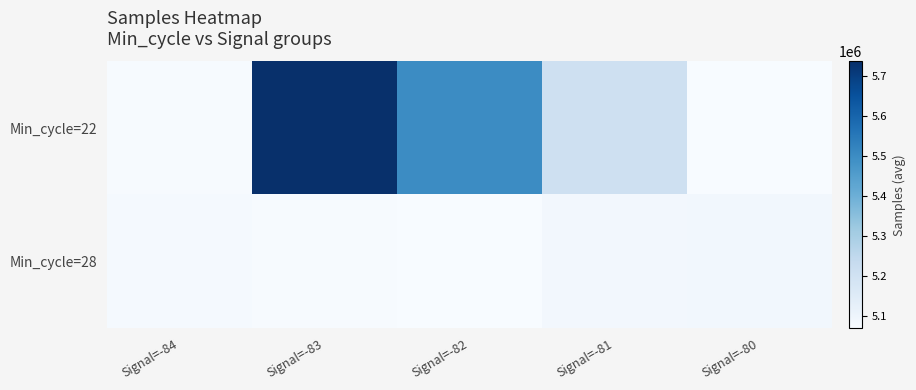

Which series changed the most between Signal=-83 and Signal=-82?

Min_cycle=22